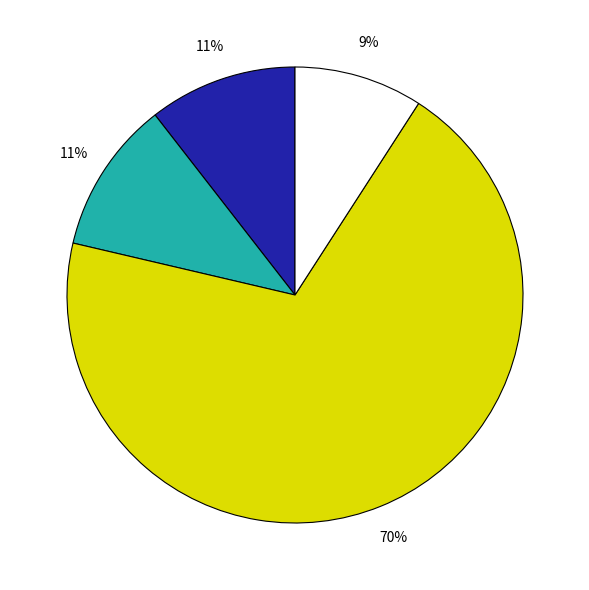

To the nearest percent, what is the average slice percentage?

25%